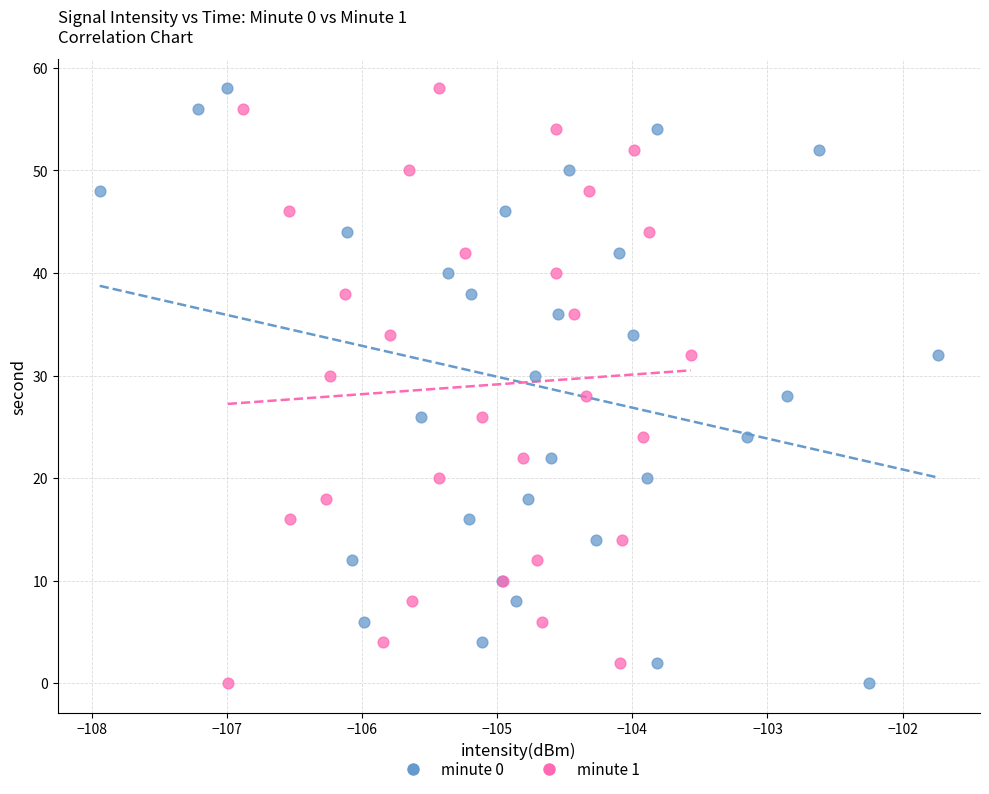

What are all the series names shown in the legend?

minute 0, minute 1